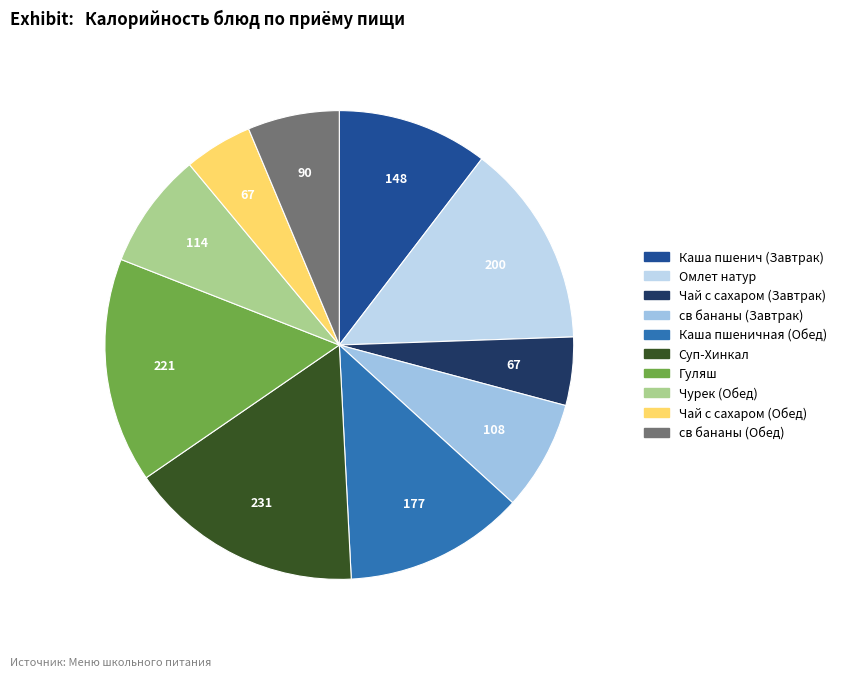

Is св бананы (Завтрак) the majority of the pie?

No